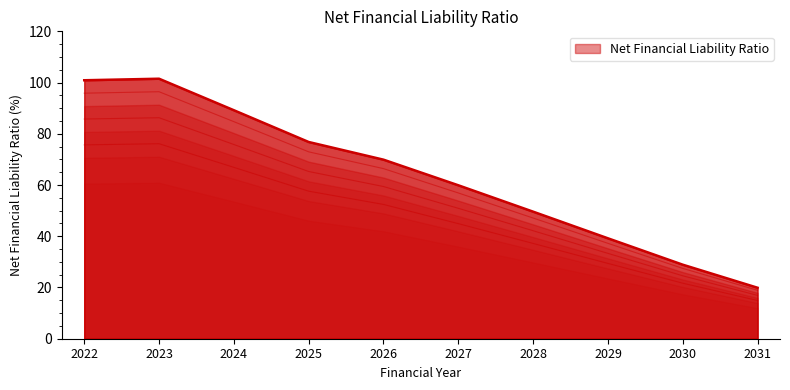

List the labels in order of value, largest first.

2023, 2022, 2024, 2025, 2026, 2027, 2028, 2029, 2030, 2031